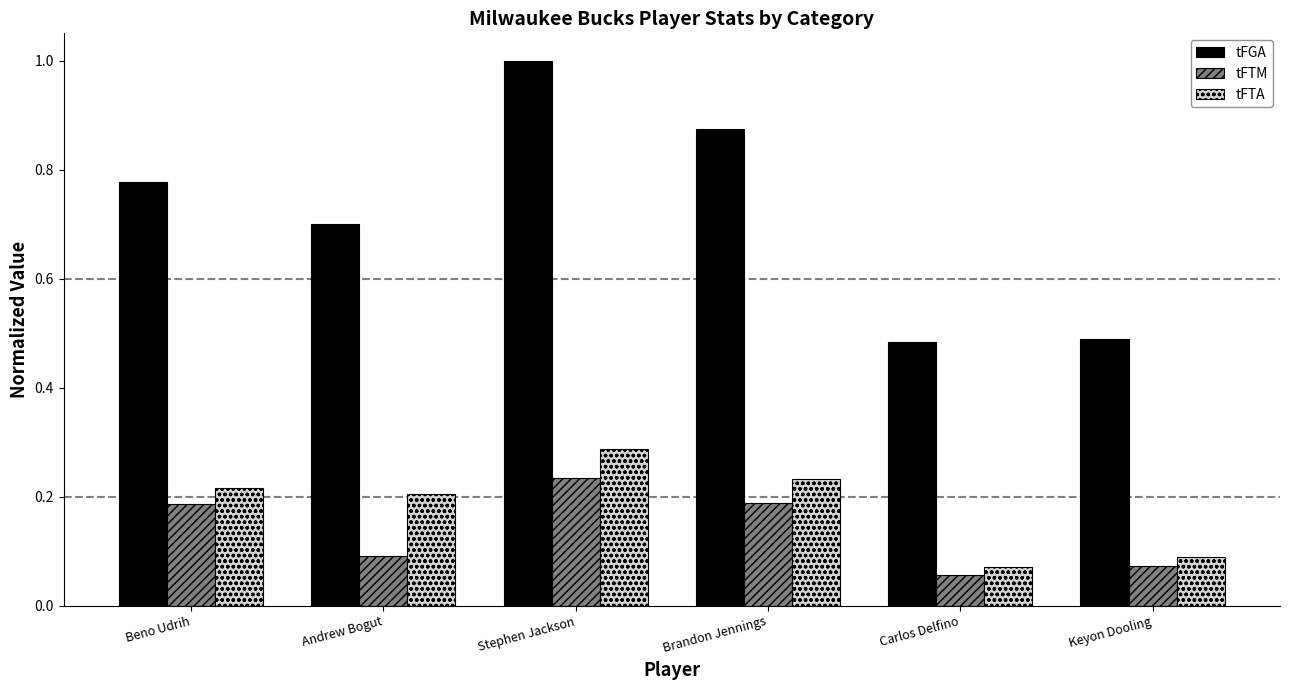

Between Beno Udrih and Keyon Dooling, which series saw the biggest shift?

tFGA